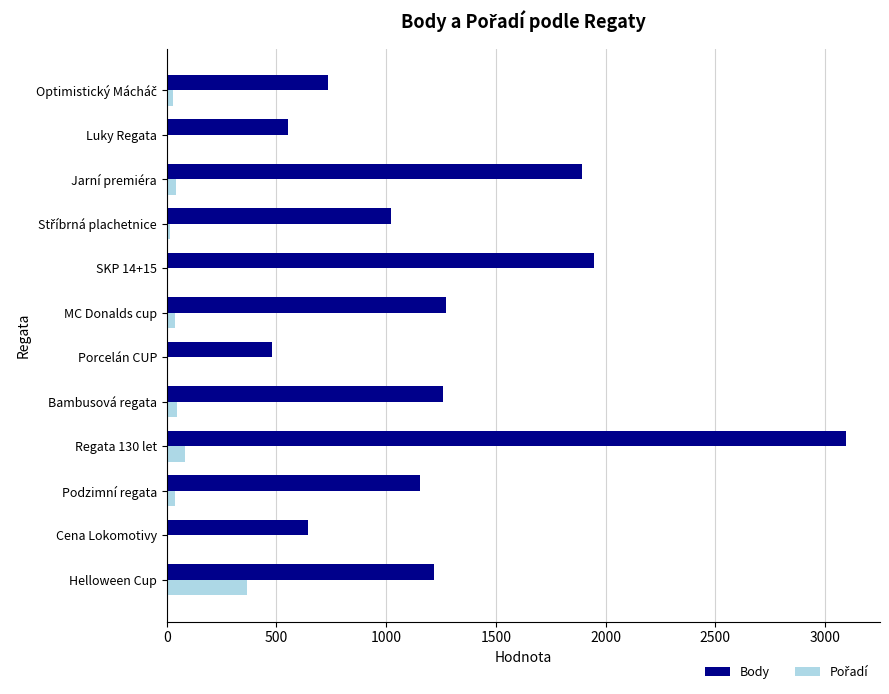

The value of Body at Cena Lokomotivy is 646. True or false?

True